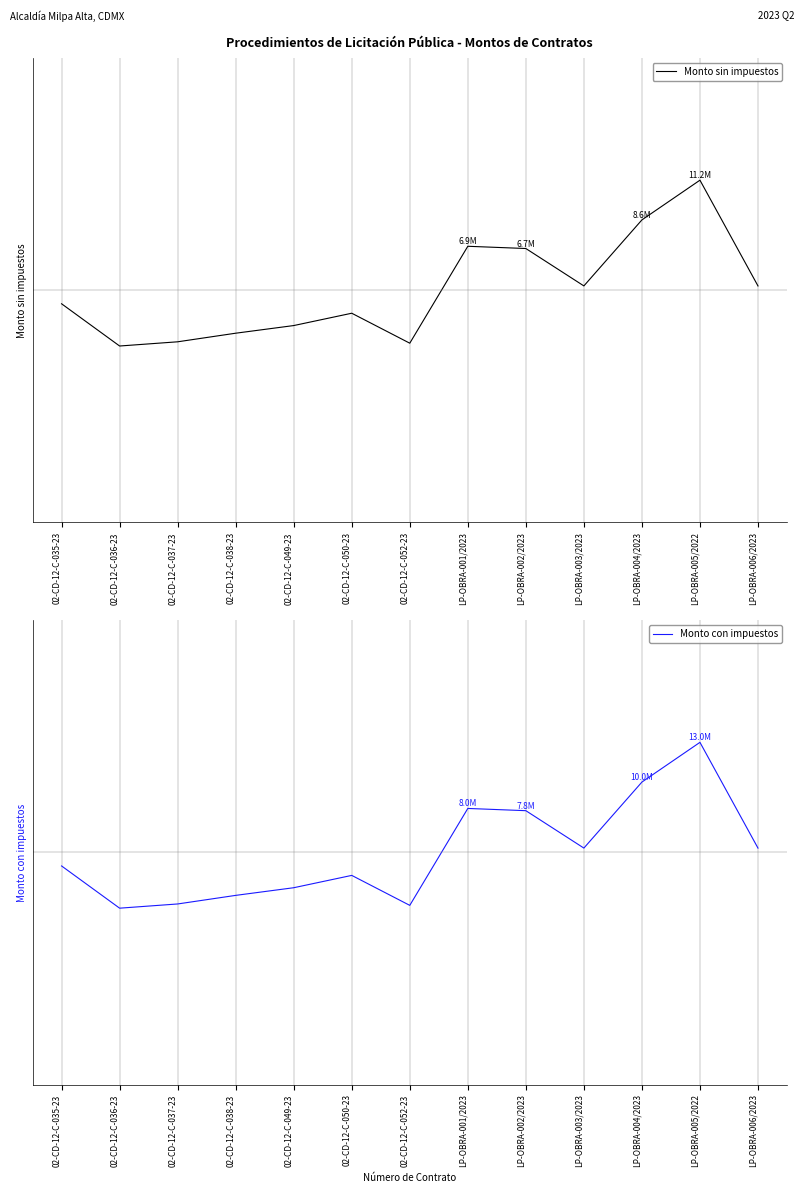

Which series has the largest range (max minus min)?

Monto con impuestos